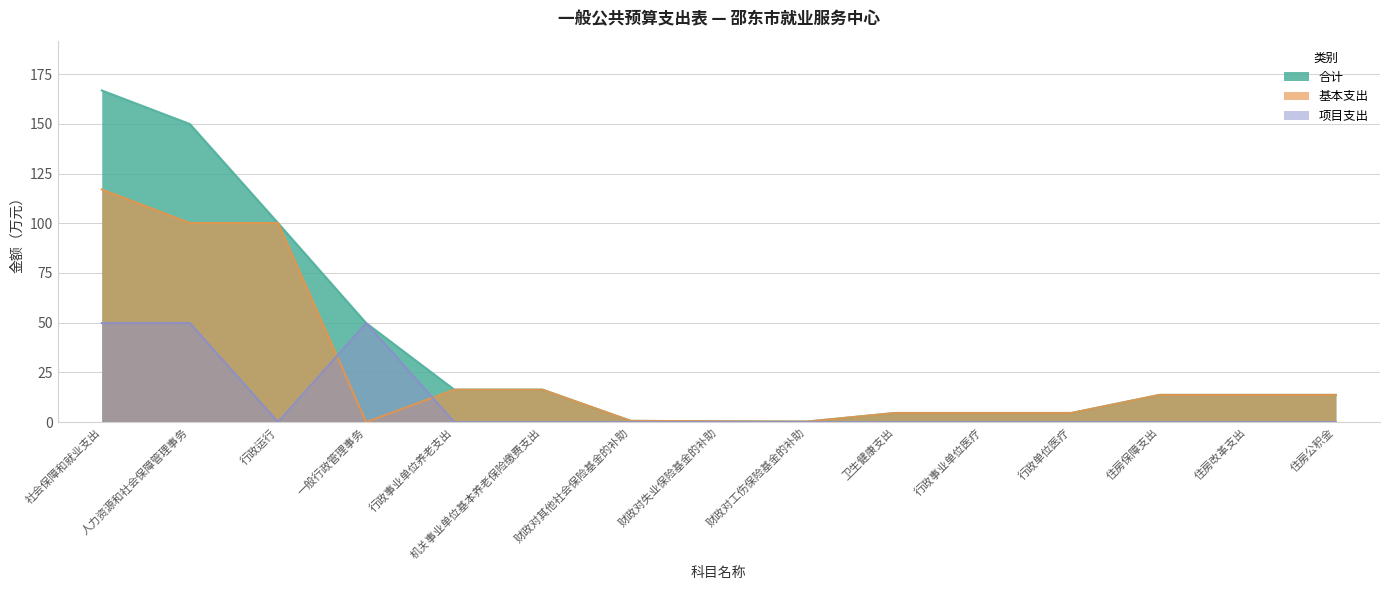

What is the average value of the 基本支出 series?

27.1